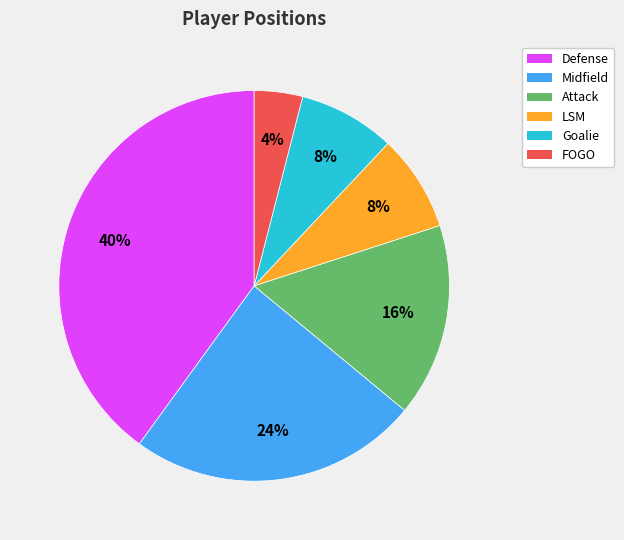

To the nearest percent, what is the difference between the largest and smallest slice percentages?

36%